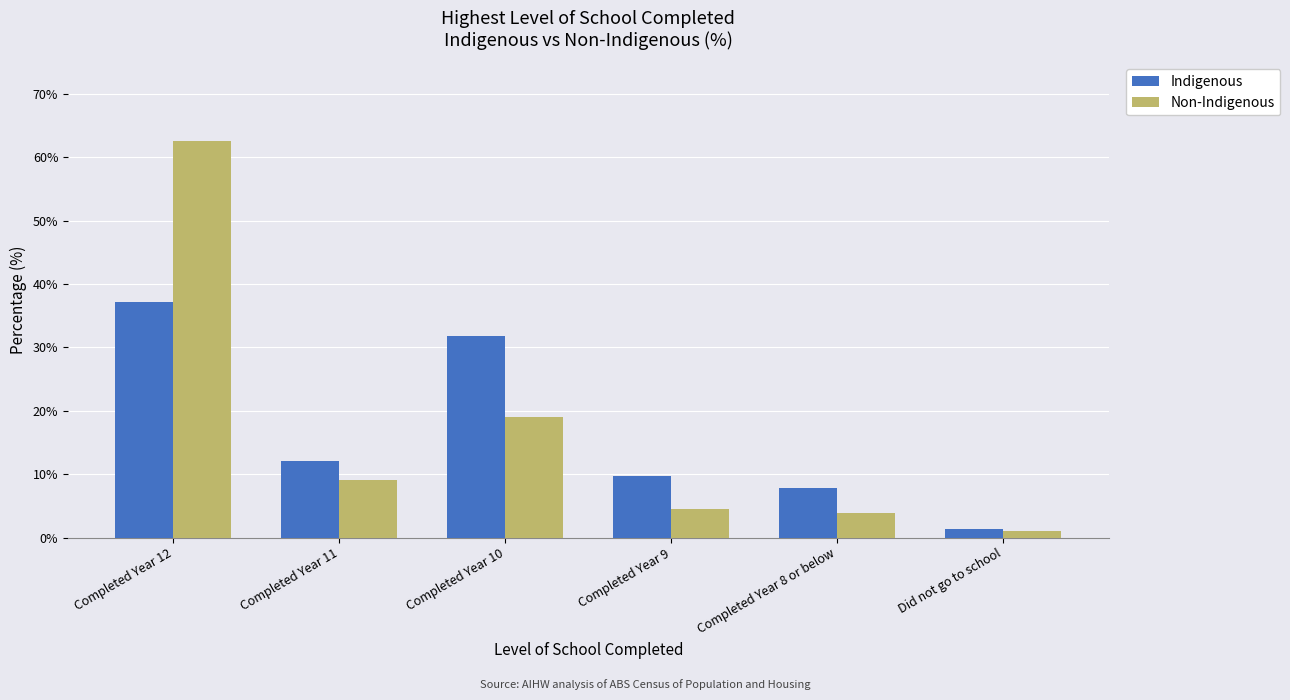

Are the bars horizontal?

No